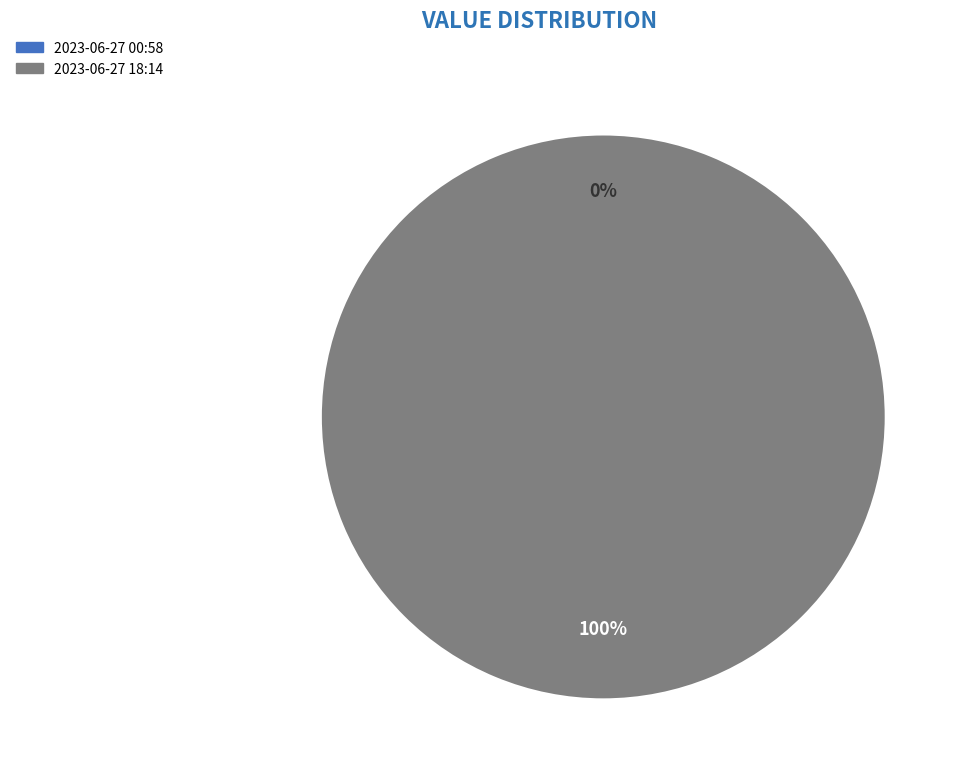

What is the change in value from 2023-06-27T00:58:57.345Z to 2023-06-27T18:14:54.265Z?

+544